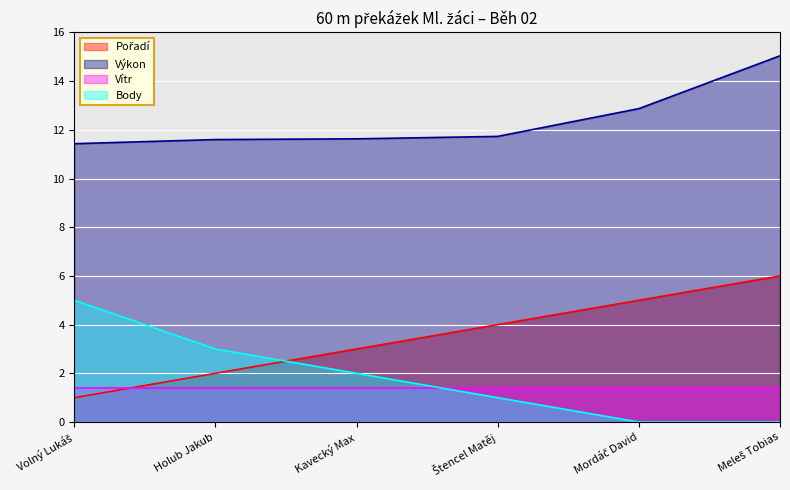

At which label is Výkon closest to 13?

Mordáč David